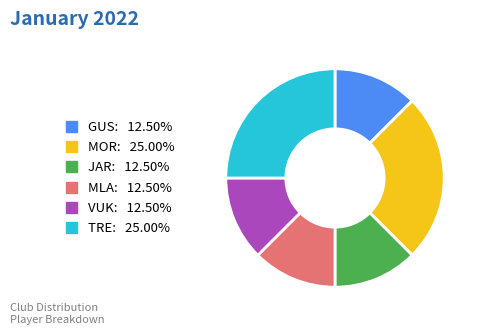

How many slices are in this pie chart?

6